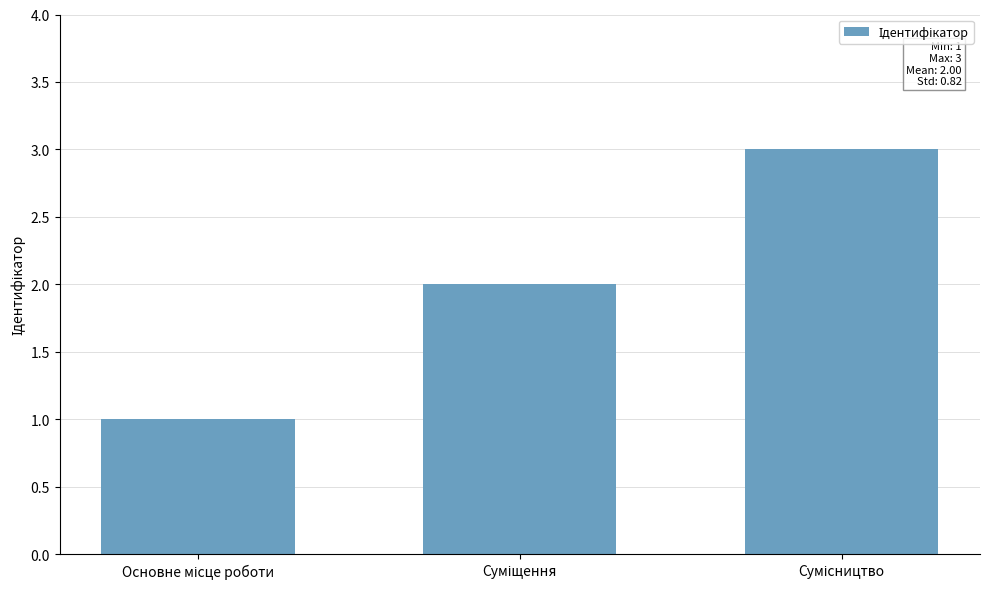

What is the maximum value shown in the chart?

3